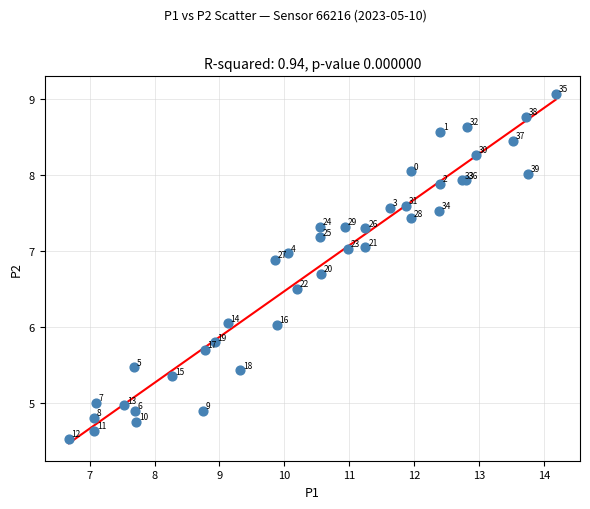

What Y value in the scatter plot is closest to 6?

6.0